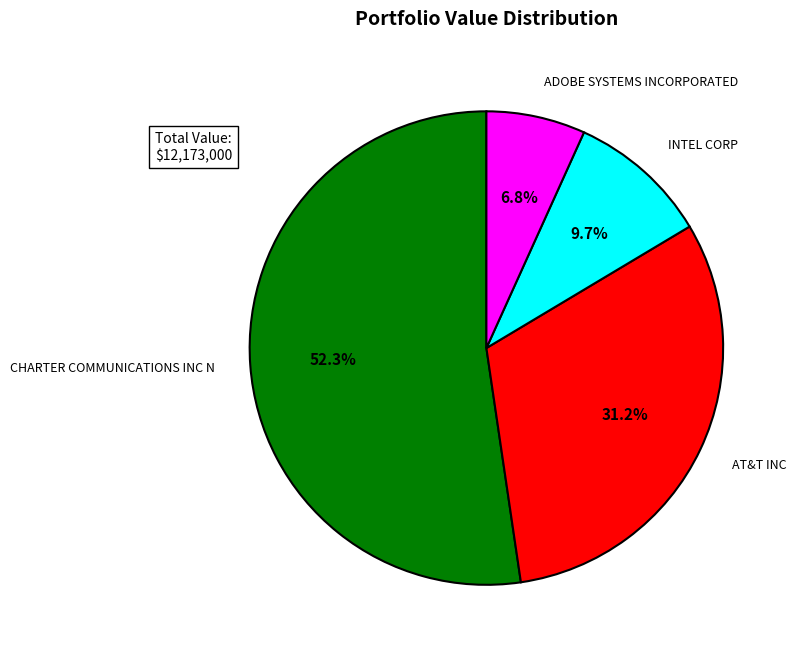

What is the ratio of the value at CHARTER COMMUNICATIONS INC N to the value at ADOBE SYSTEMS INCORPORATED?

7.7